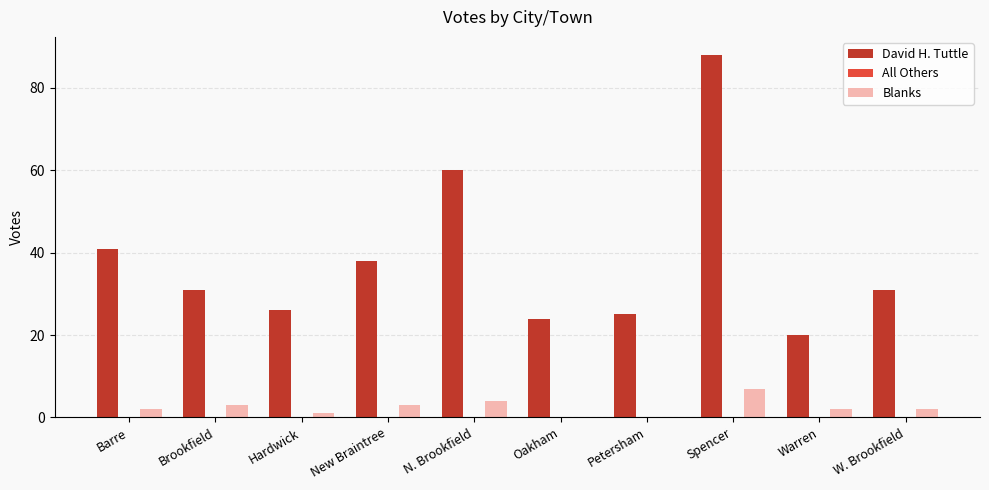

Reading left to right, what are all the values shown in this chart?

David H. Tuttle: Barre=41	Brookfield=31	Hardwick=26	New Braintree=38	N. Brookfield=60	Oakham=24	Petersham=25	Spencer=88	Warren=20	W. Brookfield=31
Blanks: Barre=2	Brookfield=3	Hardwick=1	New Braintree=3	N. Brookfield=4	Oakham=0	Petersham=0	Spencer=7	Warren=2	W. Brookfield=2